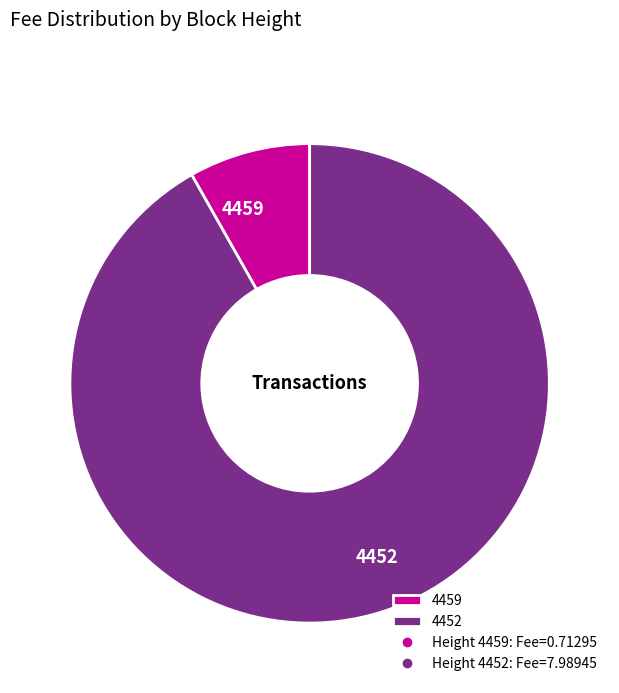

Does any single category account for the majority?

Yes